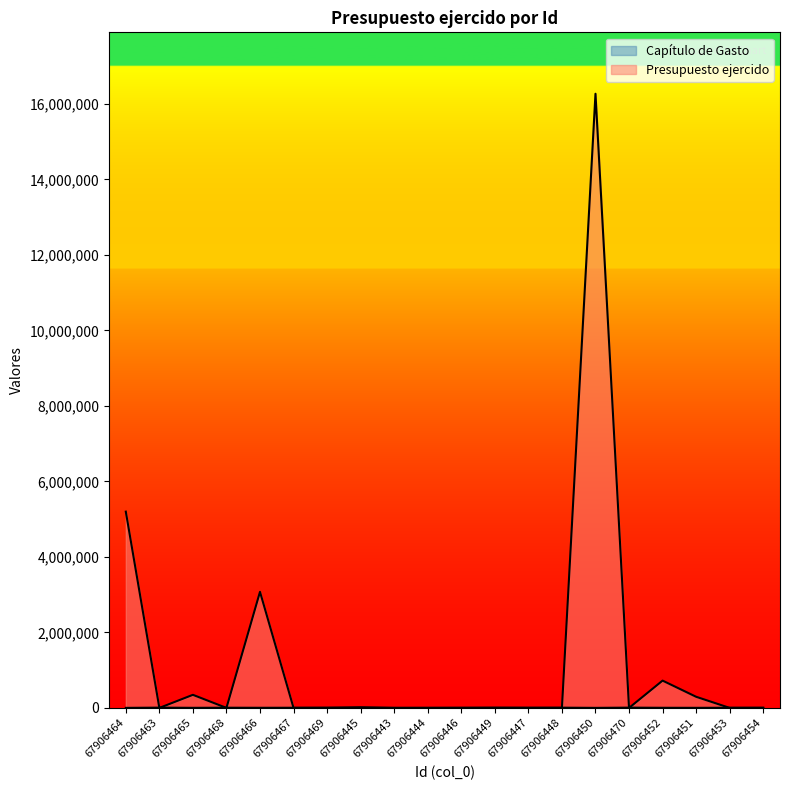

Is it true that Presupuesto ejercido equals -5570027.1 at 67906467?

False